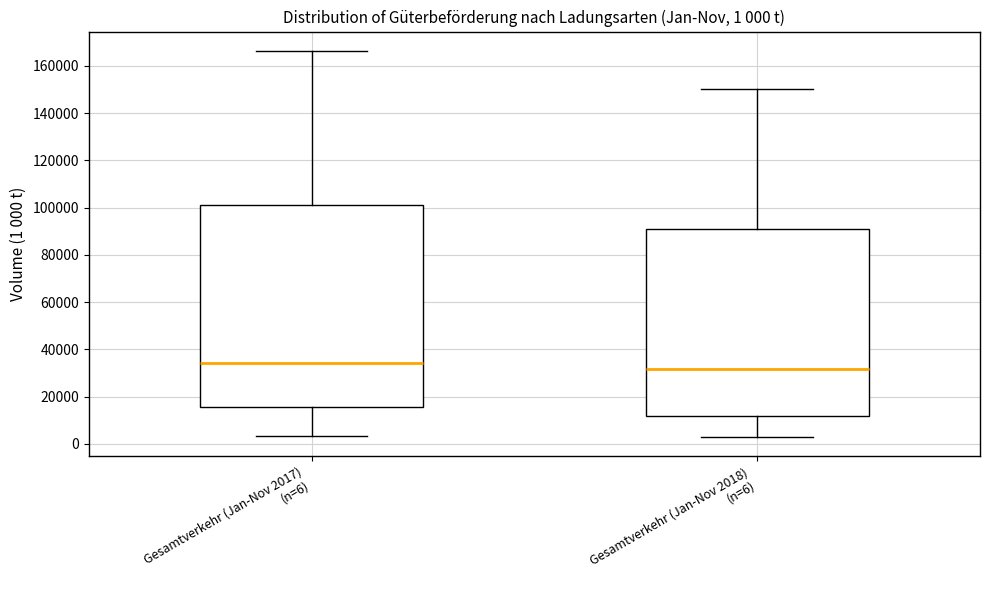

Which box's median line is the highest?

Gesamtverkehr (Jan-Nov 2017) (n=6)